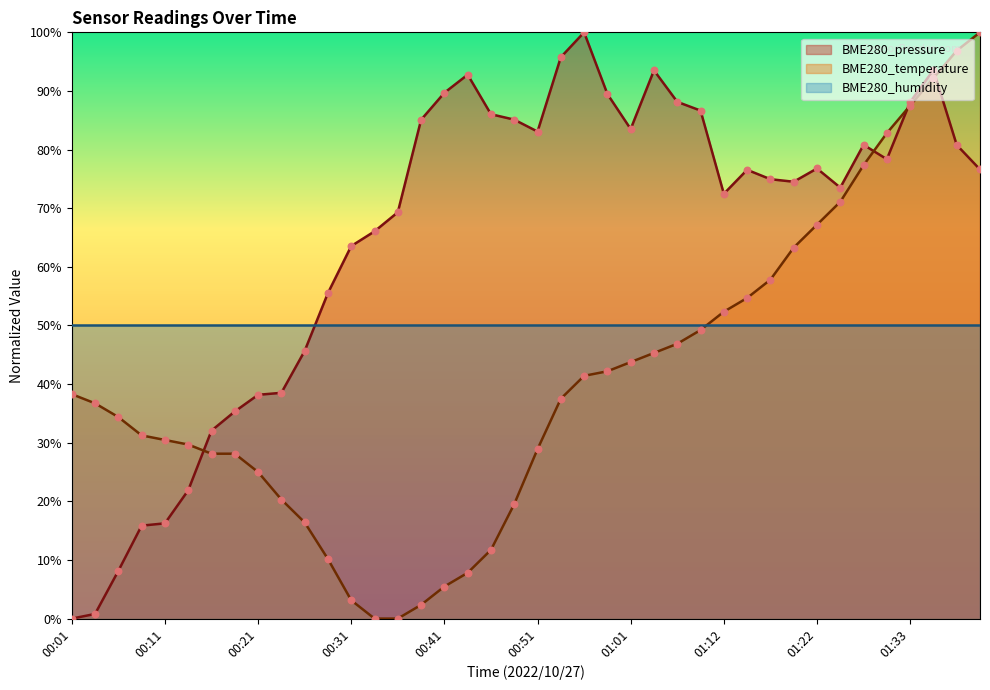

At which category is the sum across all series the highest?

01:36